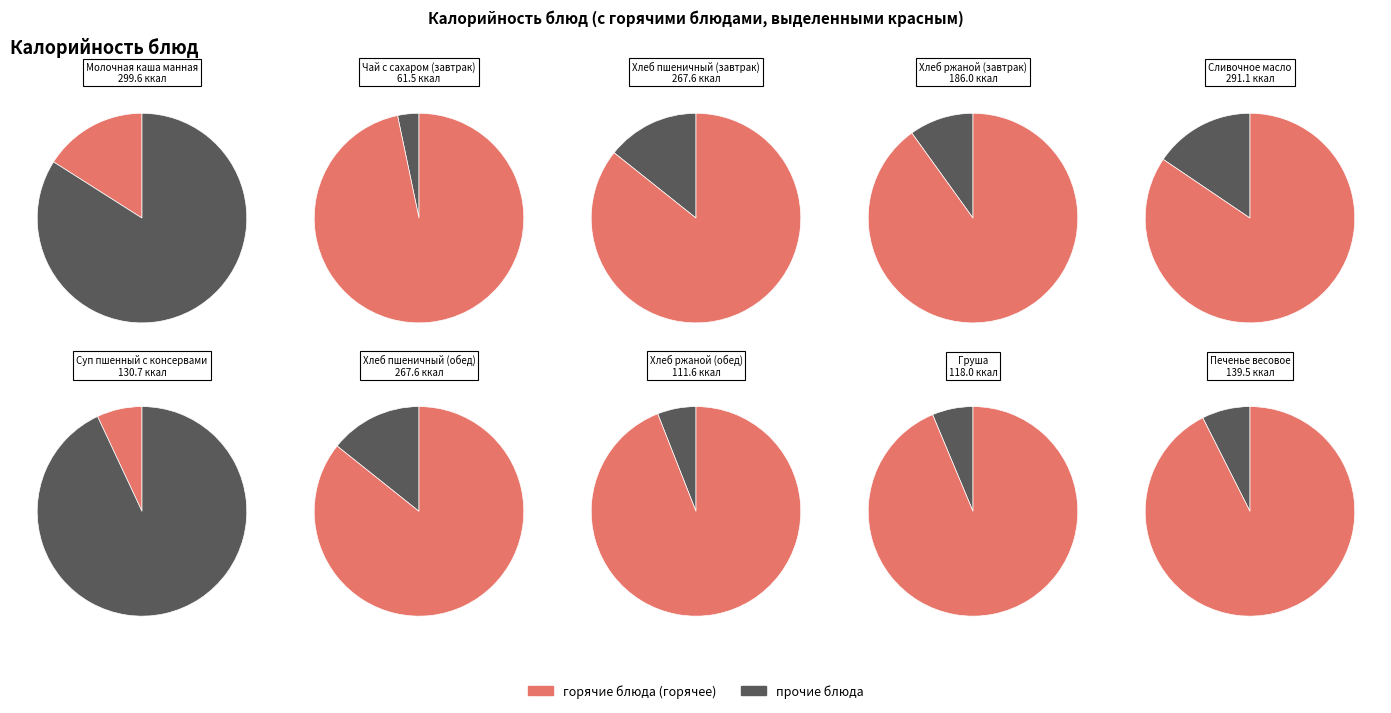

The Хлеб ржаной (завтрак) slice represents 10% of the pie. True or false?

True